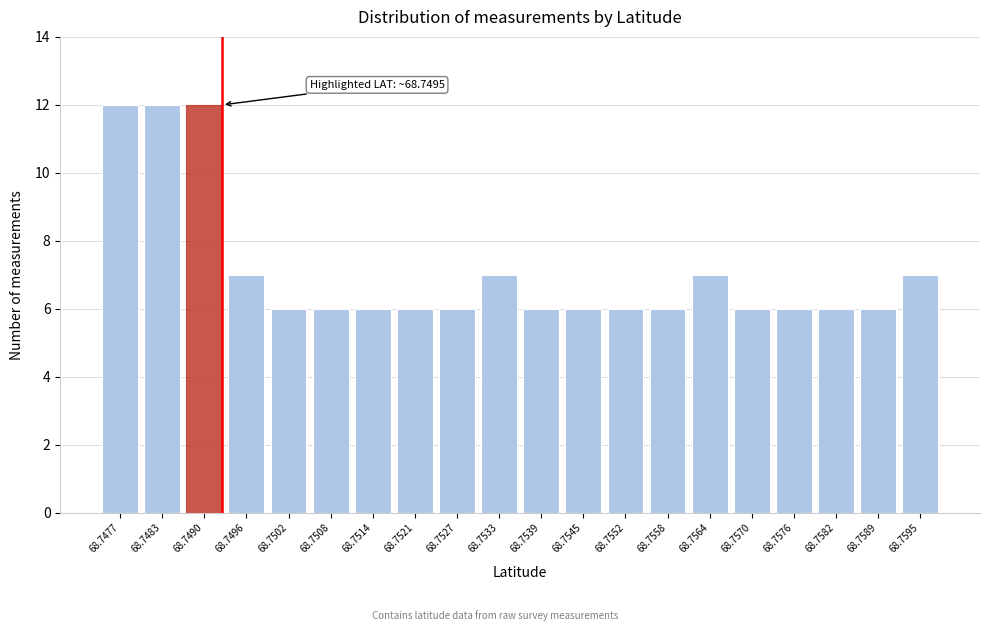

Reading right to left, list all the values displayed in this chart.

7	6	6	6	6	7	6	6	6	6	7	6	6	6	6	6	7	12	12	12